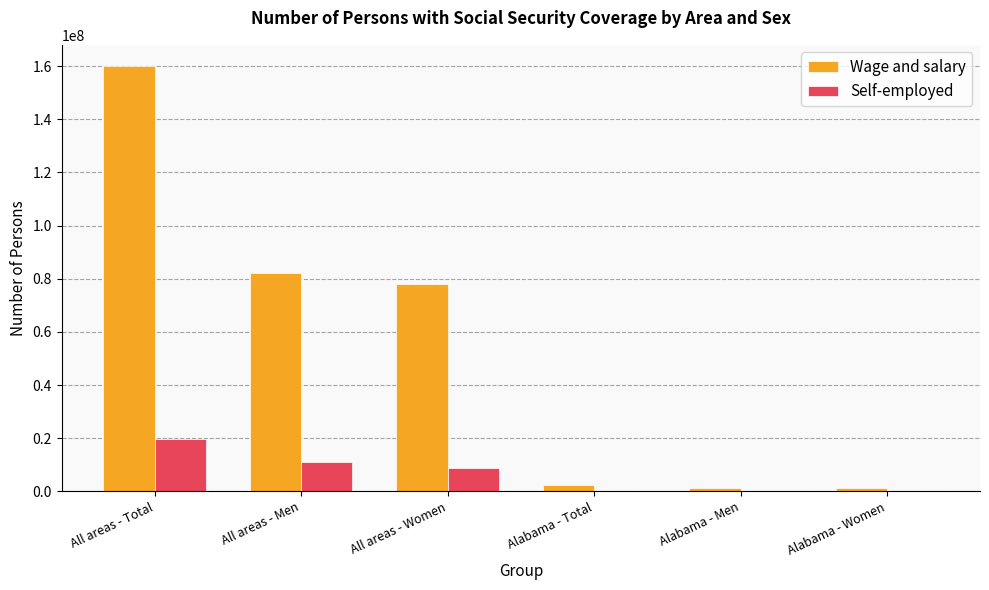

True or false: Wage and salary has a value of 82180908 at All areas - Men.

True